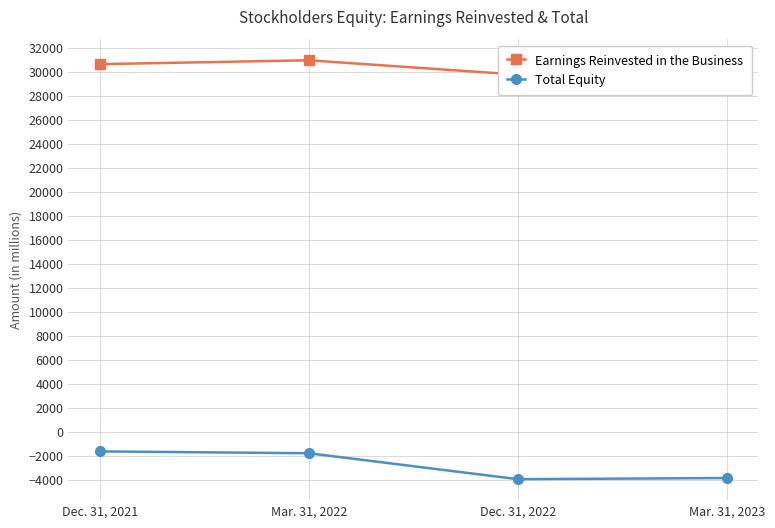

What is the highest value of the Total Equity series?

-1606